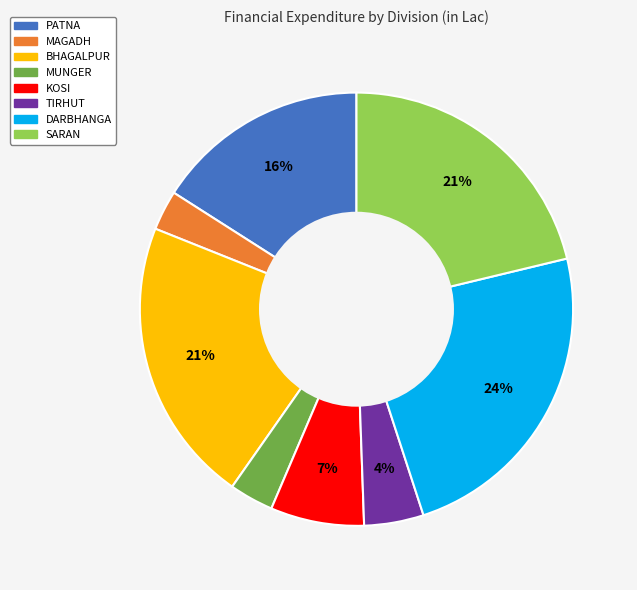

Is it true that MAGADH is 3% of the pie?

True